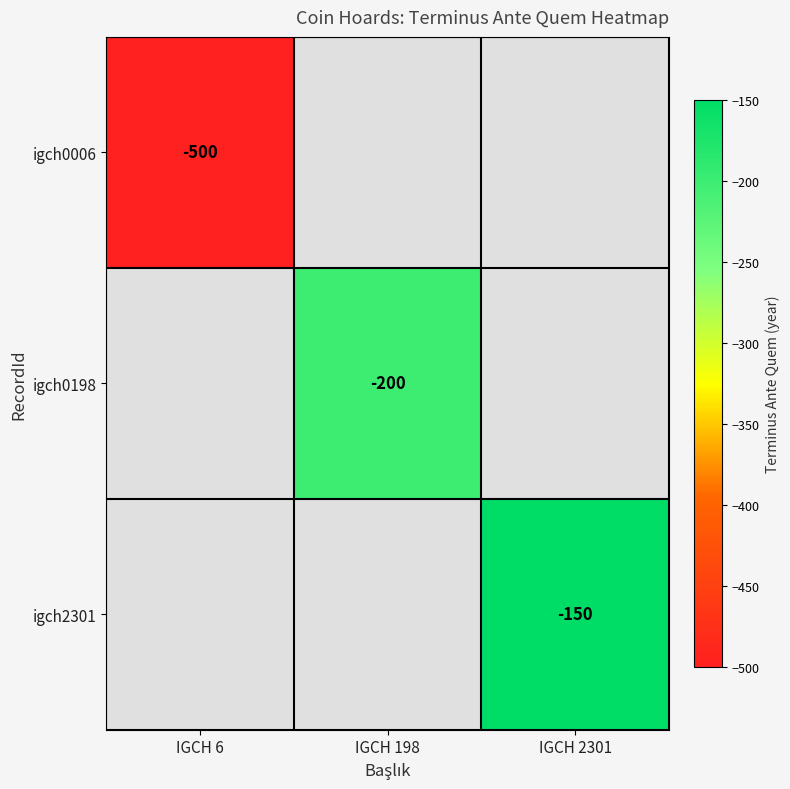

Count the number of data series in this chart.

3